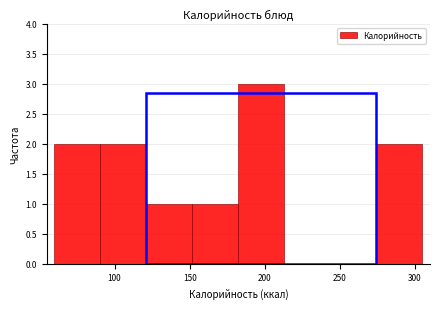

Reading left to right, transcribe this chart: for each bar, give the range it covers on the x-axis and its height. Neither the bar edges nor the heights are printed on the chart, so give them approximately, as read against the axes.

60 to 90: 2
90 to 120: 2
120 to 150: 1
150 to 185: 1
185 to 215: 3
215 to 245: 0
245 to 275: 0
275 to 305: 2